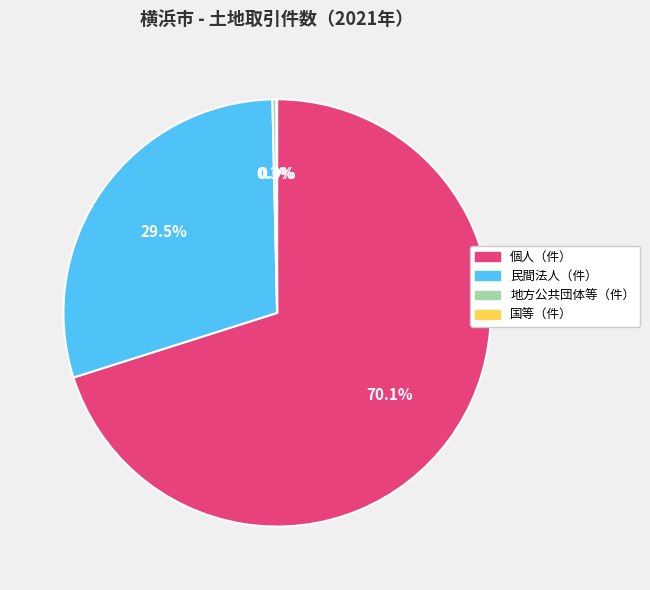

Which category has the biggest portion of the pie?

個人（件）